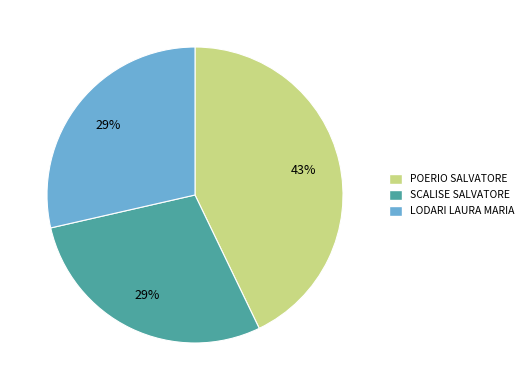

How many segments does this pie chart have?

3